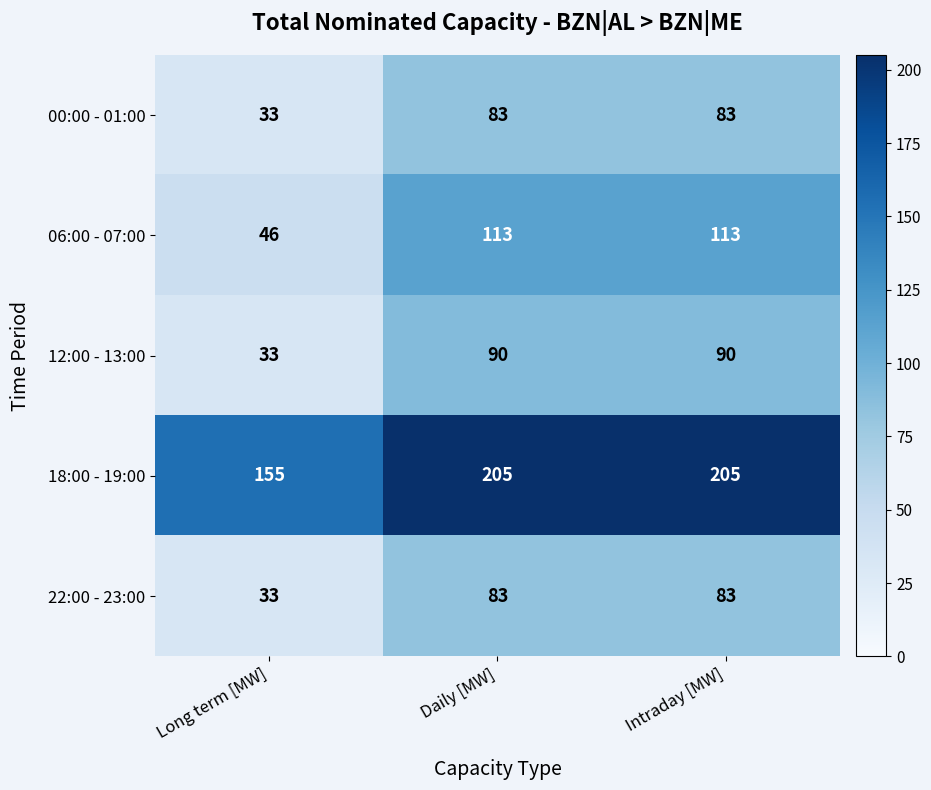

Reading left to right, transcribe all the data shown in this chart.

00:00 - 01:00: Long term [MW]=33	Daily [MW]=83	Intraday [MW]=83
06:00 - 07:00: Long term [MW]=46	Daily [MW]=113	Intraday [MW]=113
12:00 - 13:00: Long term [MW]=33	Daily [MW]=90	Intraday [MW]=90
18:00 - 19:00: Long term [MW]=155	Daily [MW]=205	Intraday [MW]=205
22:00 - 23:00: Long term [MW]=33	Daily [MW]=83	Intraday [MW]=83